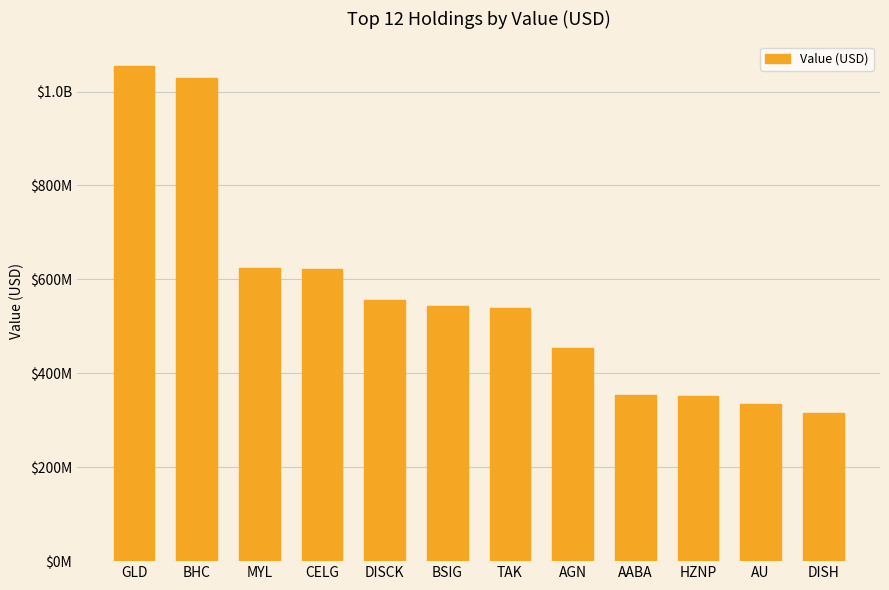

List the labels in order of value, smallest first.

DISH, AU, HZNP, AABA, AGN, TAK, BSIG, DISCK, CELG, MYL, BHC, GLD